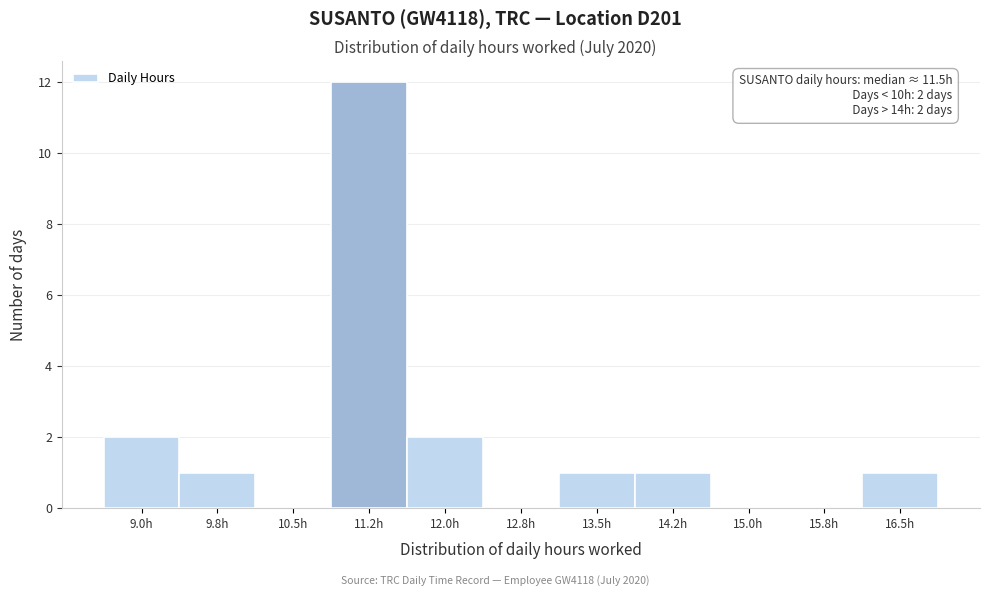

Reading right to left, what are all the values shown in this chart?

16.5h=1	15.8h=0	15.0h=0	14.2h=1	13.5h=1	12.8h=0	12.0h=2	11.2h=12	10.5h=0	9.8h=1	9.0h=2